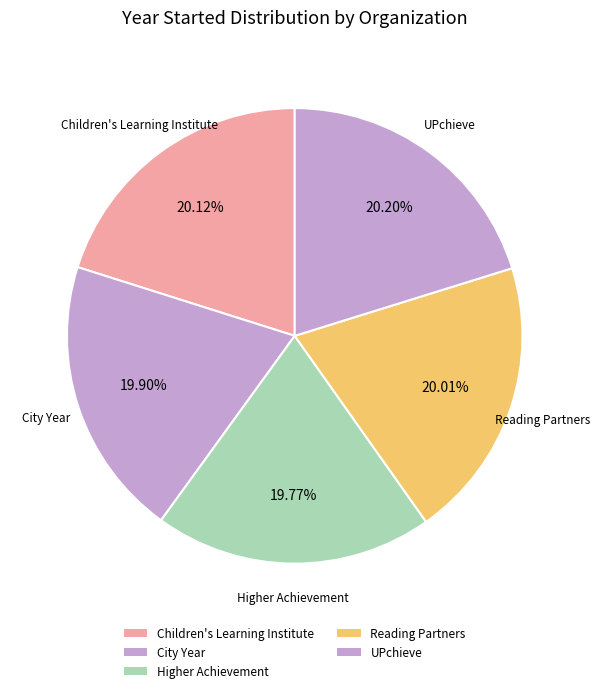

Approximately how many times larger is the value at City Year compared to Reading Partners?

1.0